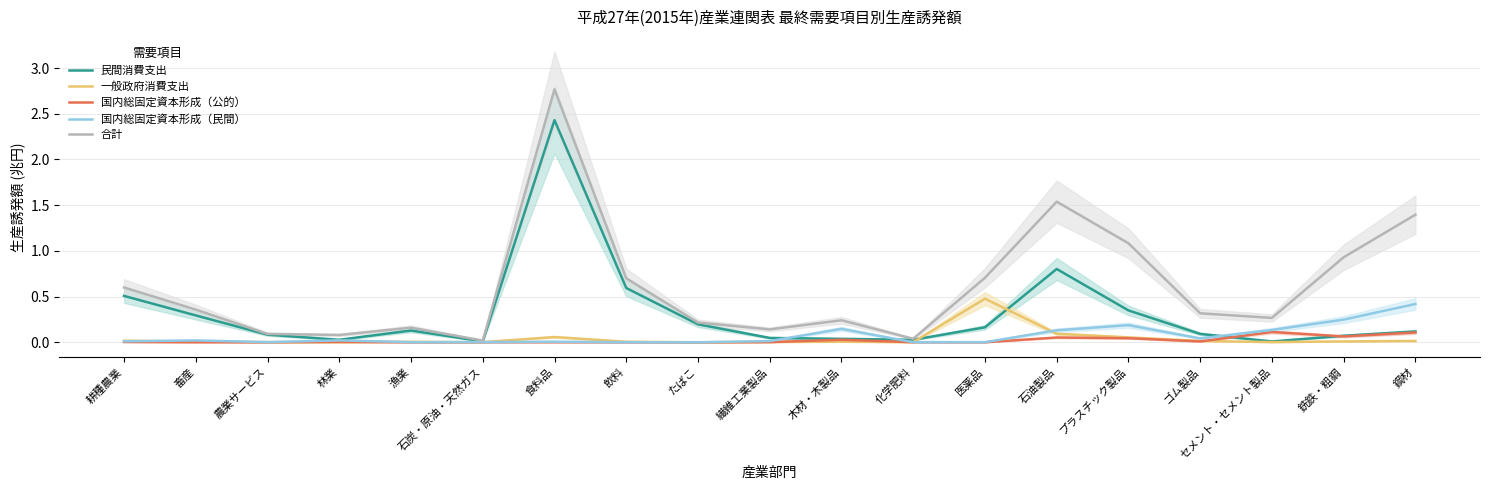

Between which two adjacent categories do 民間消費支出 and 国内総固定資本形成（民間） first intersect?

繊維工業製品 and 木材・木製品